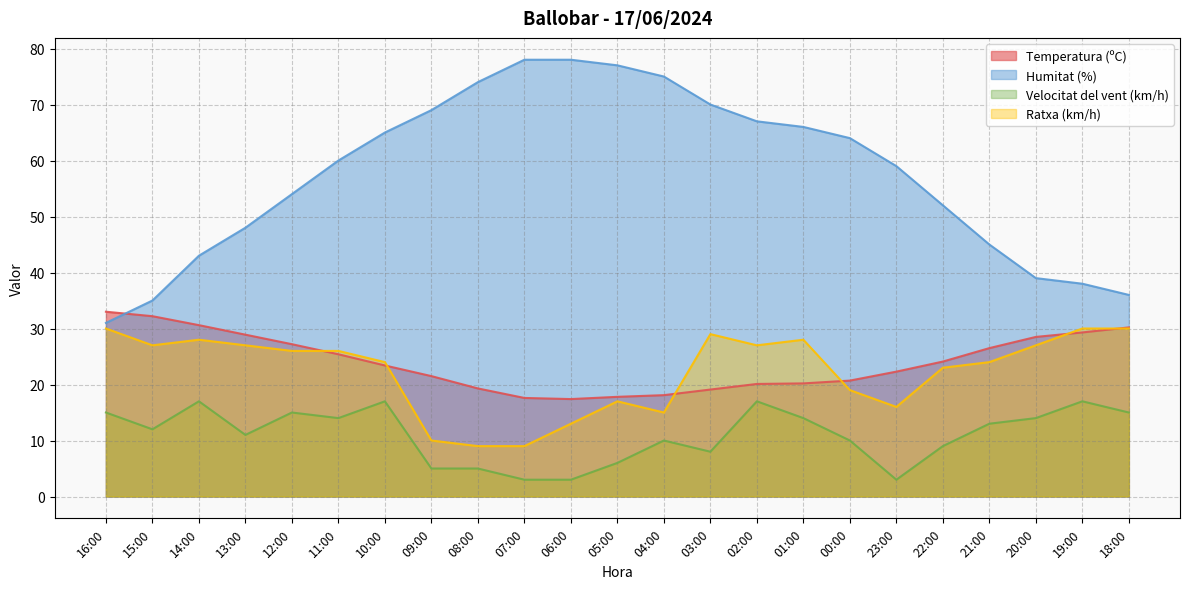

What is the average value of the Ratxa (km/h) series?

22.3